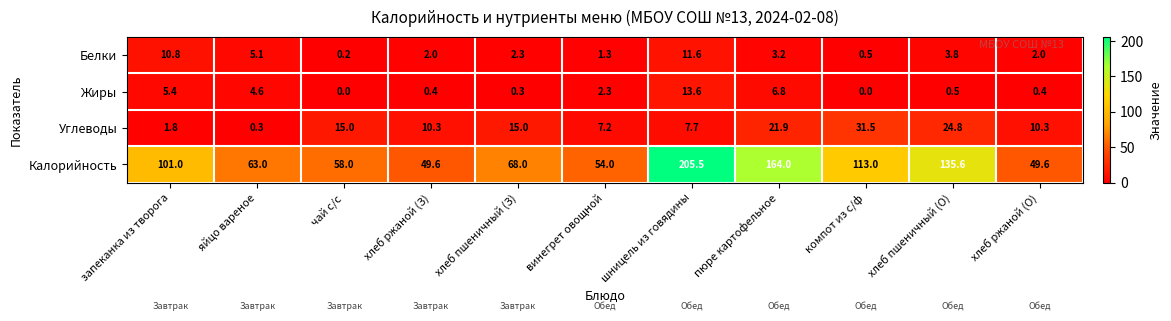

How many distinct data groups are displayed?

4